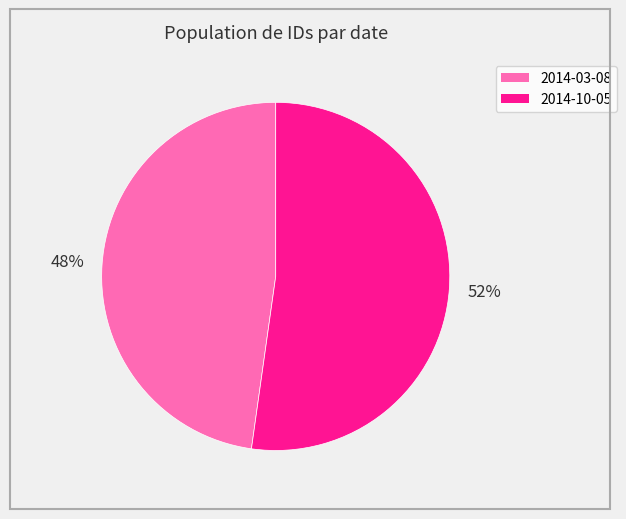

How many slices are in this pie chart?

2